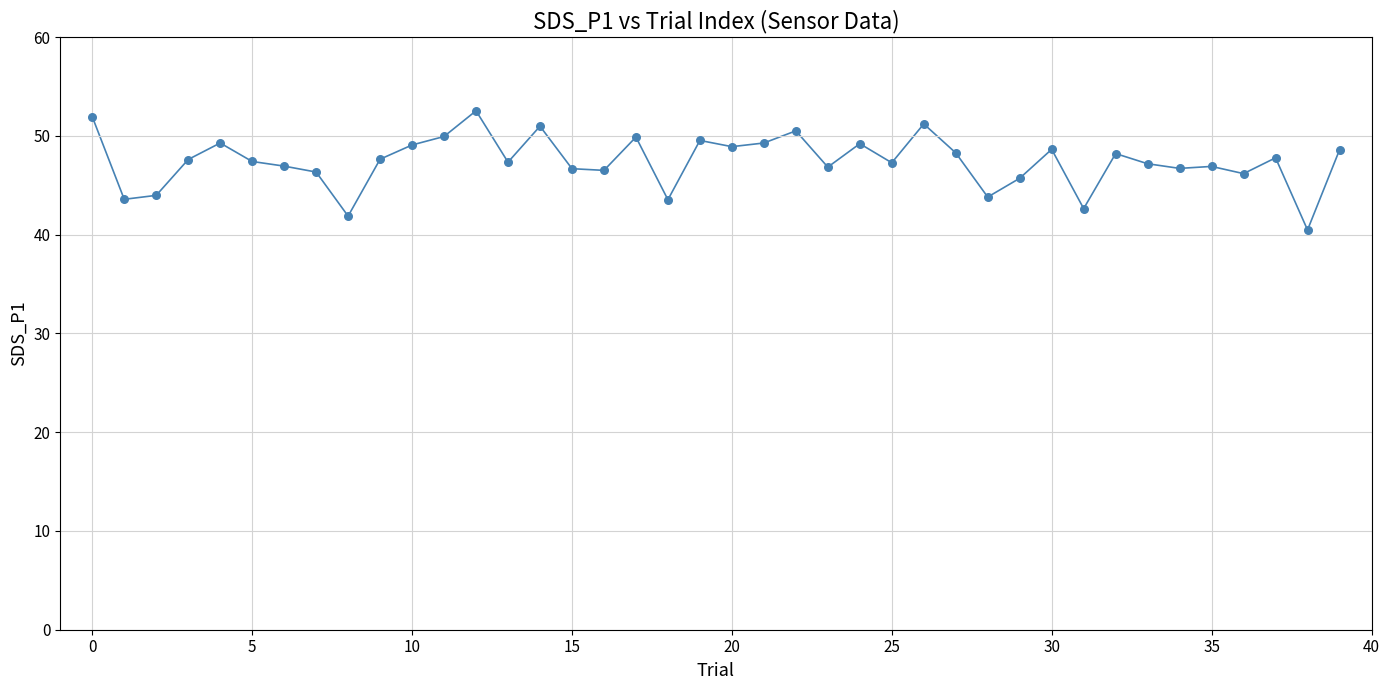

What is the range of Y values (max minus min)?

12.1